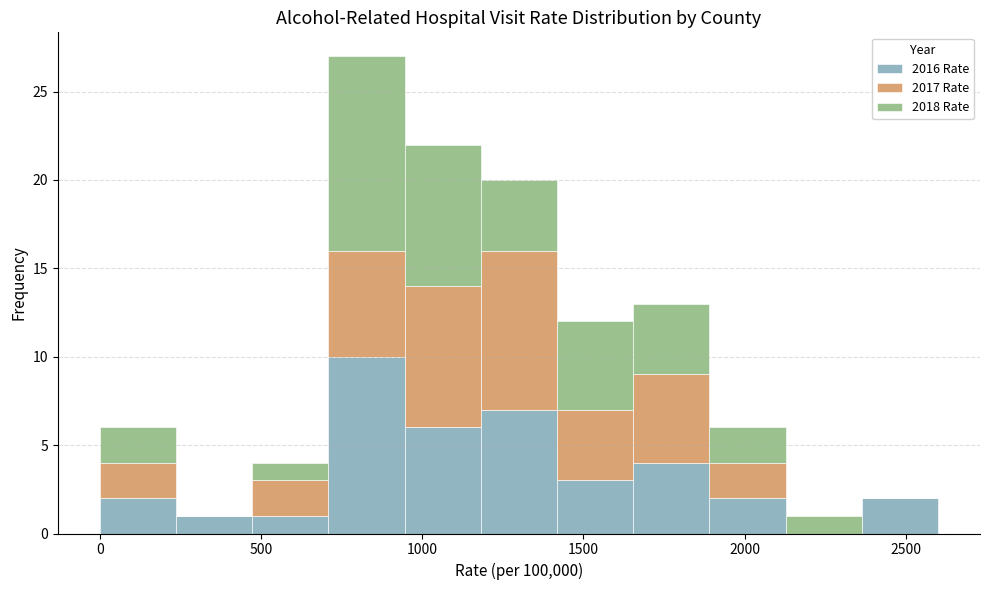

Reading left to right, list every stacked bar in this chart as the range it spans on the x-axis followed by its total height. Neither the bar edges nor the heights are printed on the chart, so give them approximately, as read against the axes.

0 to 250: 6
250 to 450: 1
450 to 700: 4
700 to 950: 27
950 to 1200: 22
1200 to 1400: 20
1400 to 1650: 12
1650 to 1900: 13
1900 to 2150: 6
2150 to 2350: 1
2350 to 2600: 2